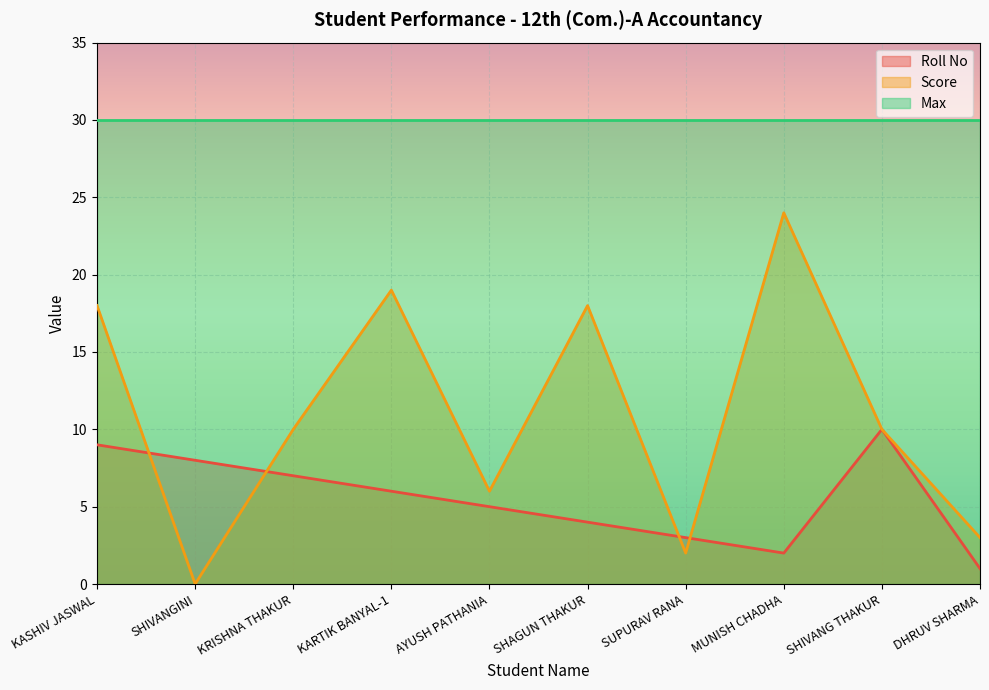

What is the difference between the highest and lowest values at KASHIV JASWAL?

21